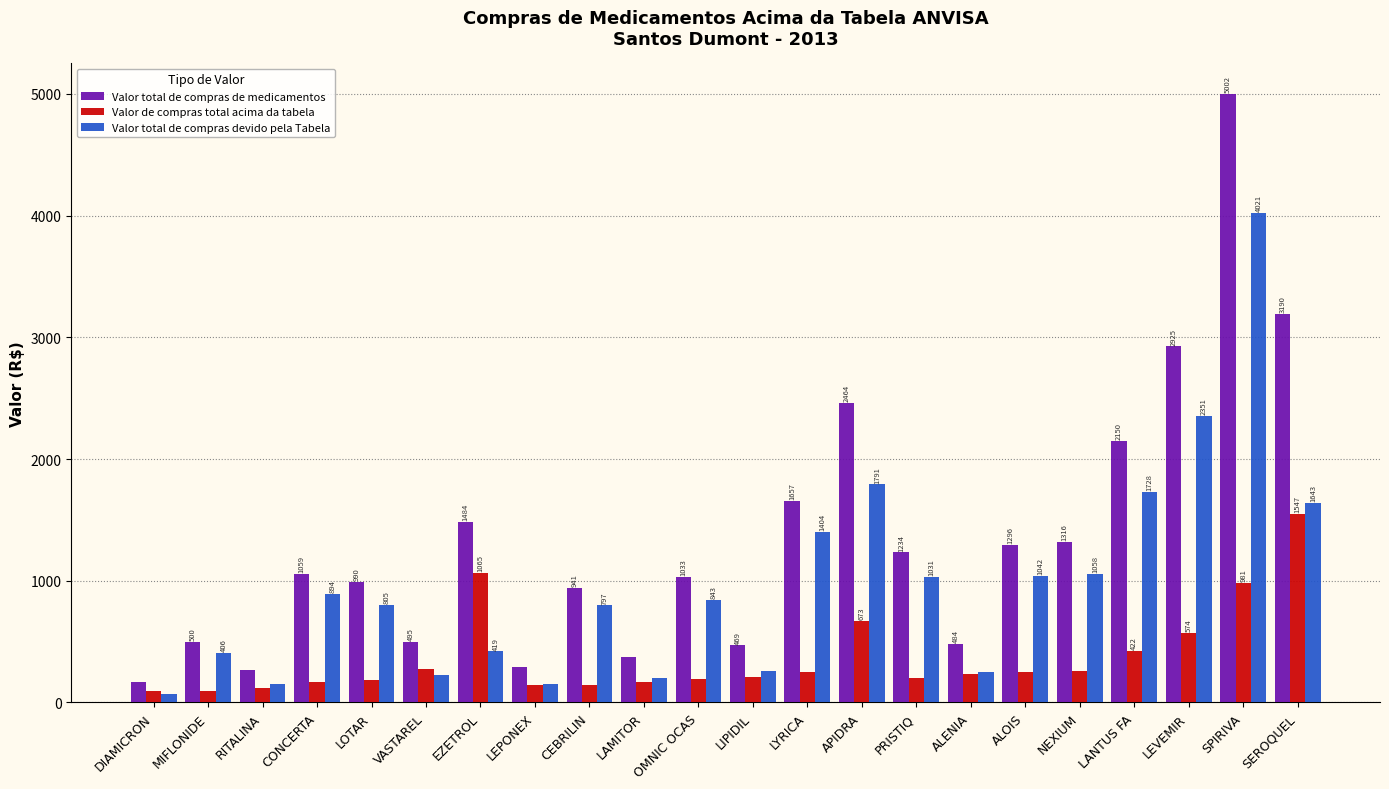

Which category has the highest value in the Valor total de compras de medicamentos series?

SPIRIVA